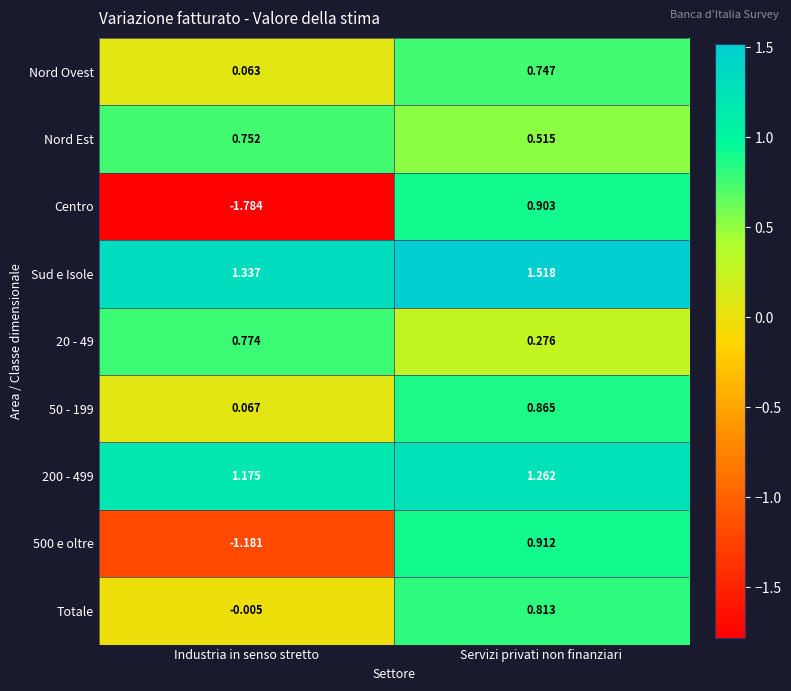

List the labels in order of Centro value, smallest first.

Industria in senso stretto, Servizi privati non finanziari